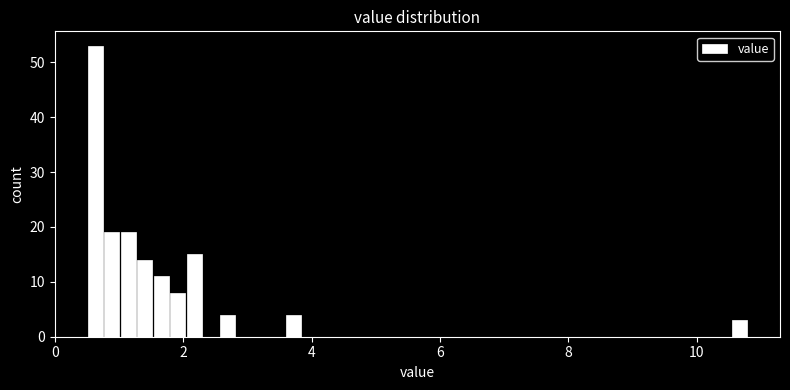

Around what value on the x-axis is the tallest bar? Give the approximate position of its centre, as read against the axis.

0.6